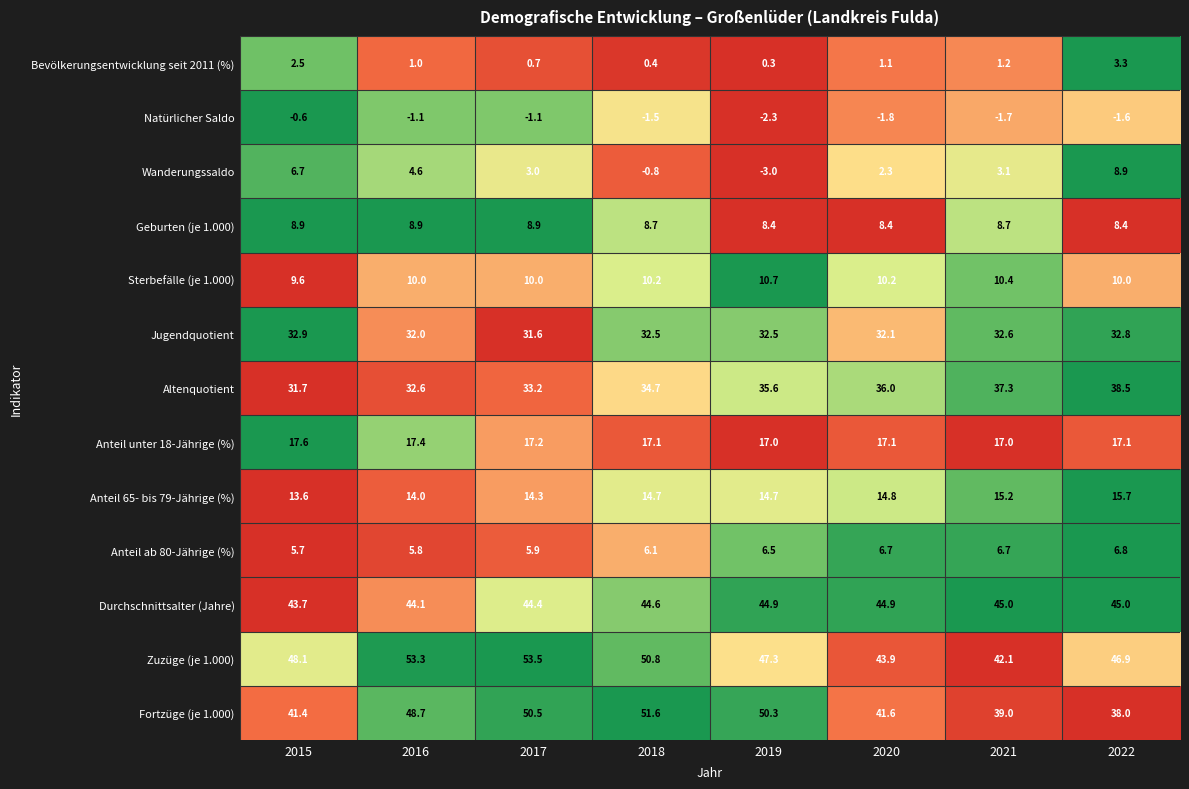

Is the value of Anteil ab 80-Jährige (%) at 2018 greater than the value of Zuzüge (je 1.000) at 2019?

No